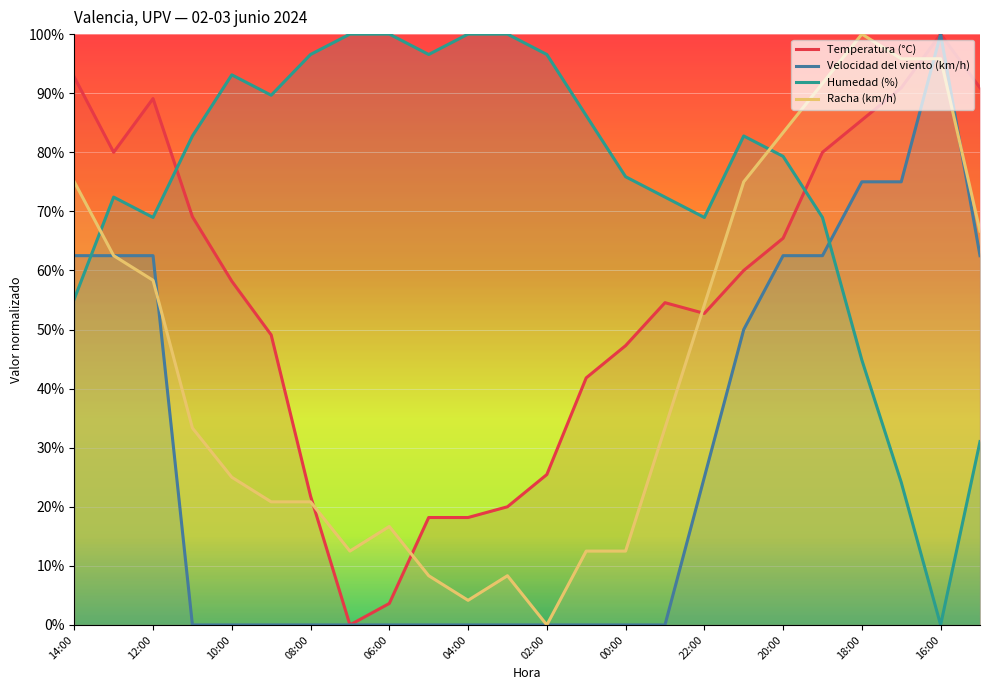

The Humedad (%) series shows 24.1 at 21. True or false?

True